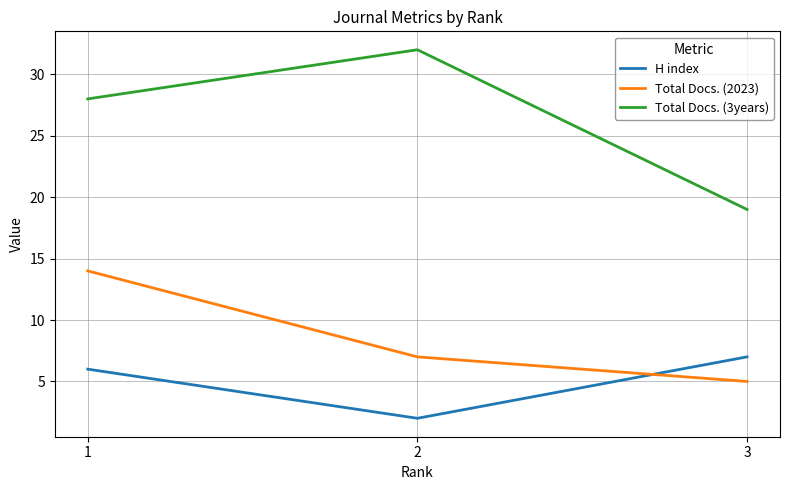

Does the chart have visible grid lines?

Yes